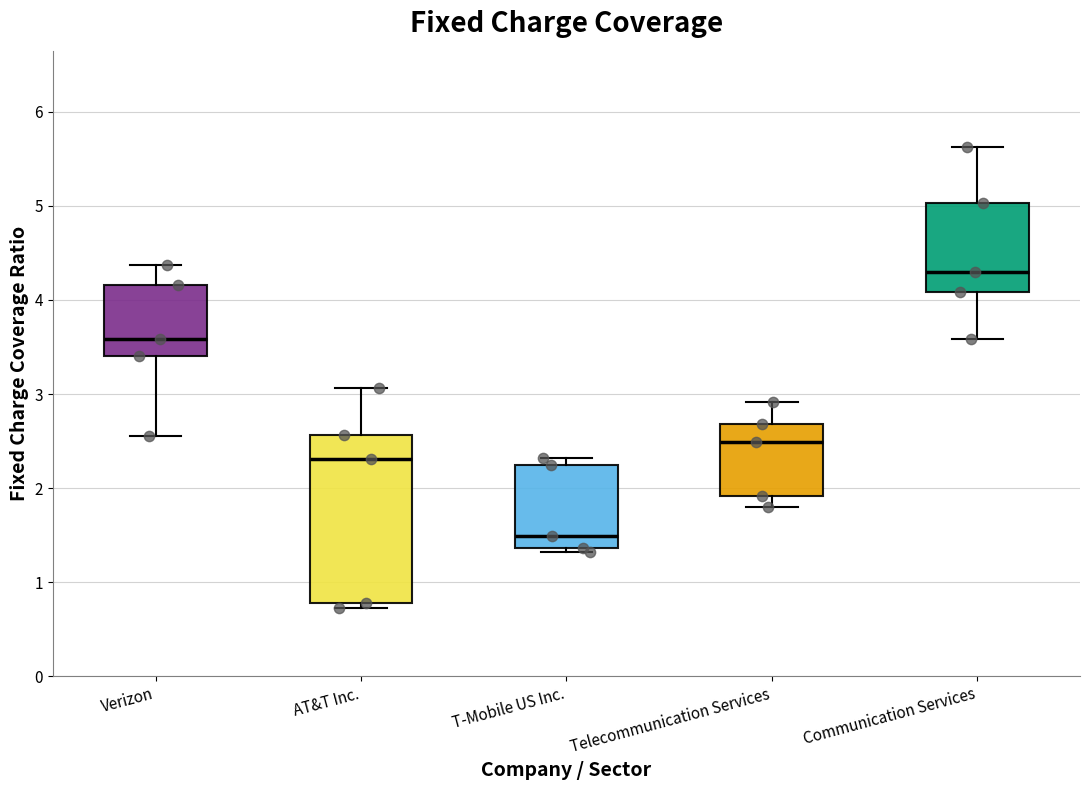

Reading left to right, read every box against the y-axis: the position of its median line, the range the box covers, and the ends of its whiskers. The values are not printed on the chart, so give them approximately, as read against the axis.

Verizon: median 3.6, box 3.4 to 4.2, whiskers 2.6 to 4.4
AT&T Inc.: median 2.3, box 0.8 to 2.6, whiskers 0.7 to 3.1
T-Mobile US Inc.: median 1.5, box 1.4 to 2.3, whiskers 1.3 to 2.3 (just above the box's upper edge)
Telecommunication Services: median 2.5, box 1.9 to 2.7, whiskers 1.8 to 2.9
Communication Services: median 4.3, box 4.1 to 5.0, whiskers 3.6 to 5.6